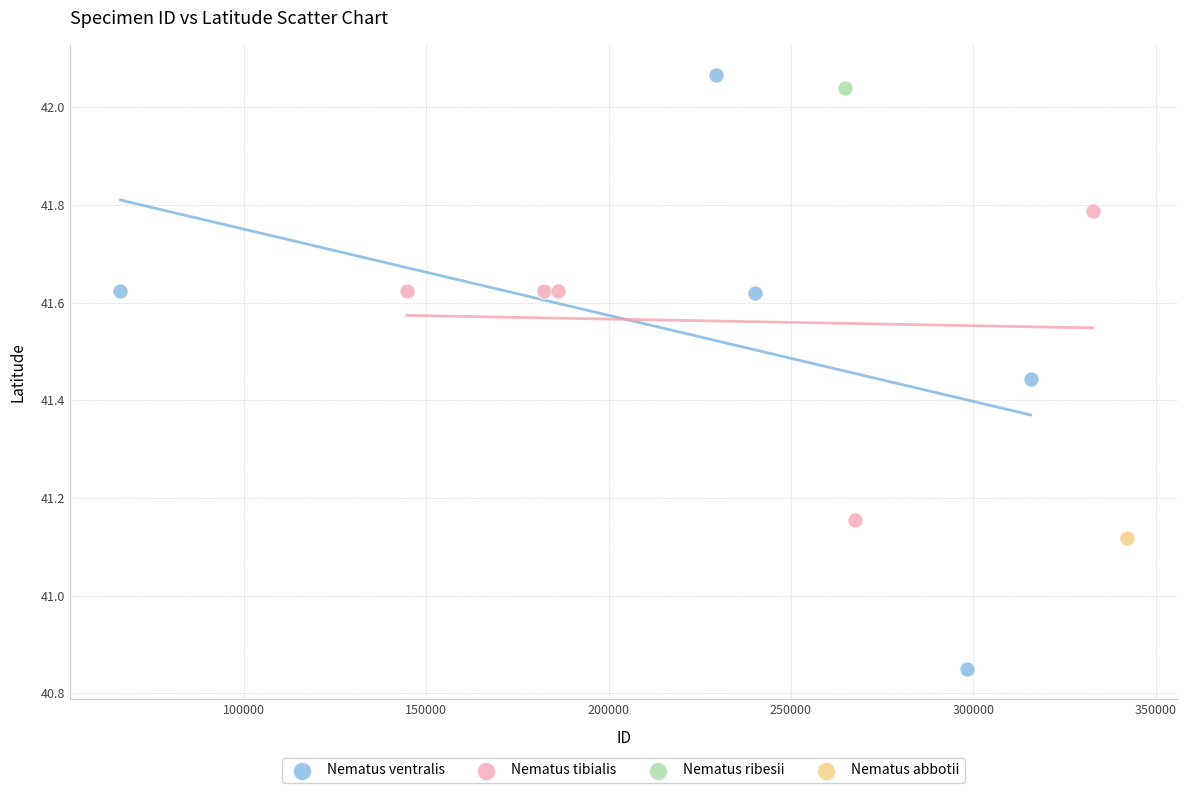

Which series contains the lowest Y value?

Nematus ventralis